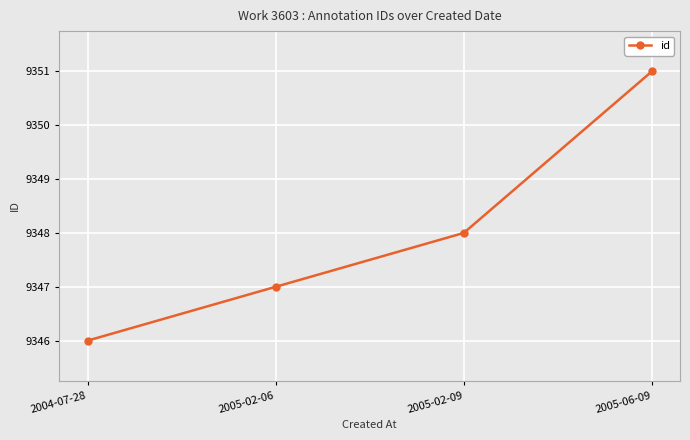

What is the sum of the values at 2005-02-06 and 2005-06-09?

18698